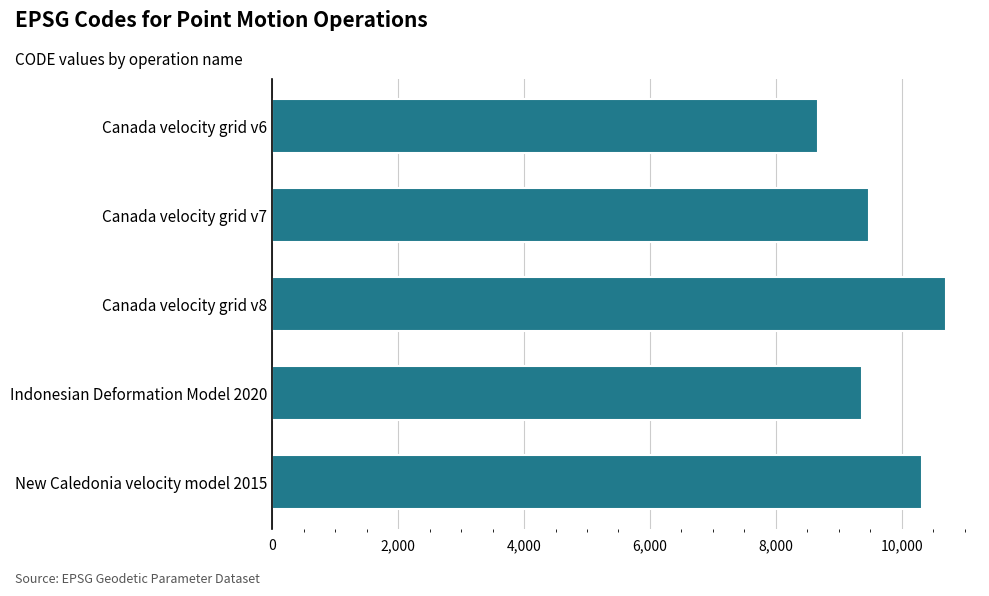

What is the greatest value displayed?

10707